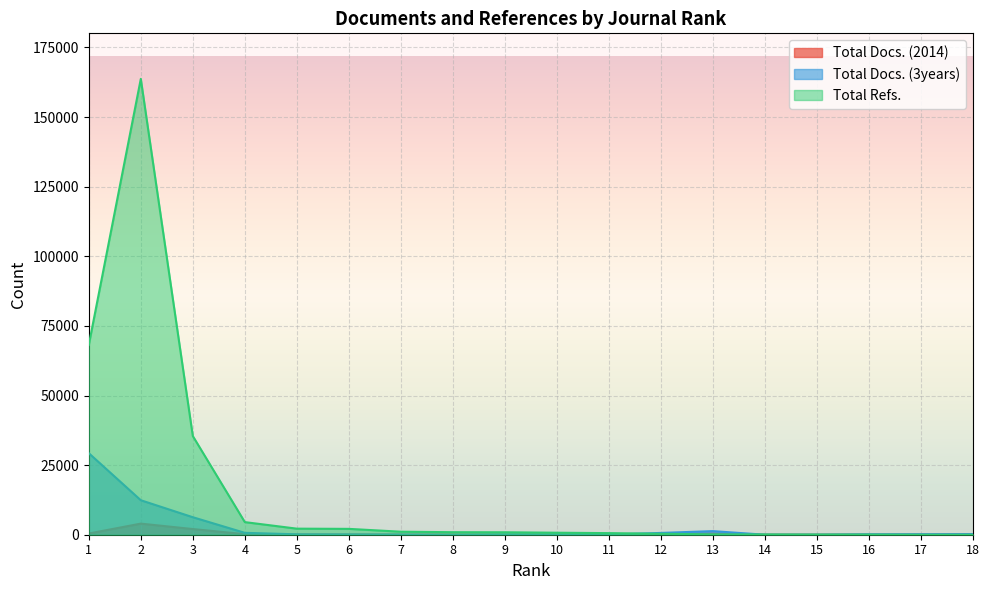

At 18, list the series in order from largest to smallest.

Total Docs. (3years), Total Docs. (2014), Total Refs.